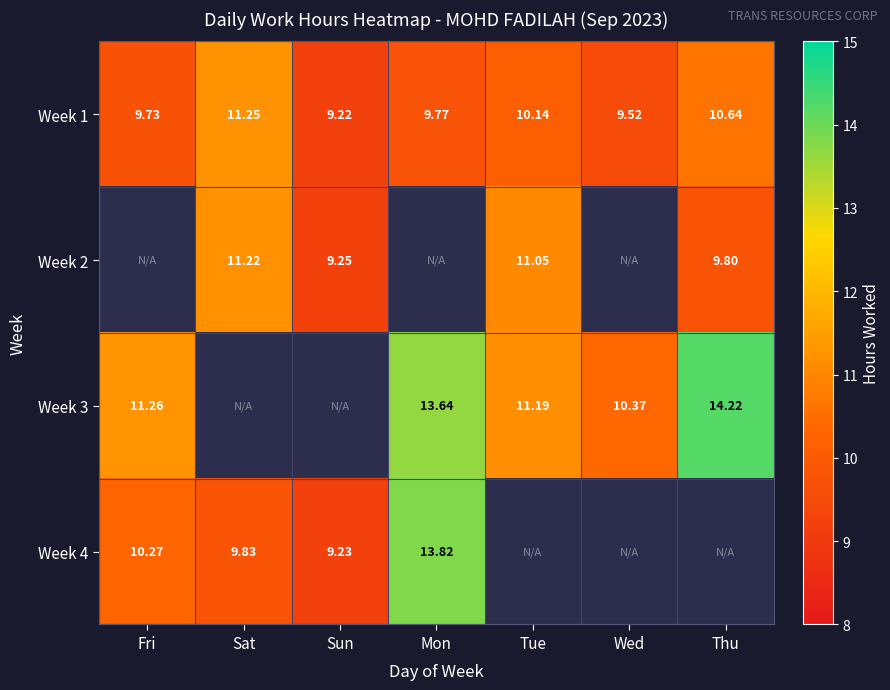

At which label is Week 1 closest to 10?

Tue